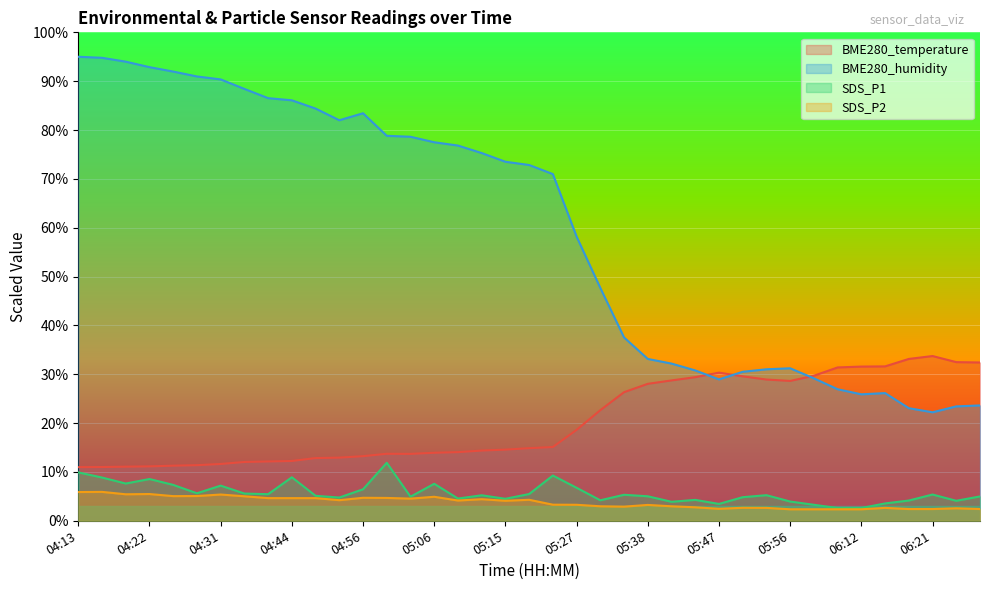

Reading left to right, what are all the values shown in this chart?

BME280_temperature: 11.0	11.0	11.1	11.1	11.3	11.4	11.6	12.0	12.1	12.2	12.8	12.9	13.2	13.7	13.7	13.9	14.1	14.4	14.6	14.9	15.1	18.6	22.6	26.3	28.0	28.7	29.4	30.3	29.6	28.9	28.6	29.7	31.4	31.6	31.6	33.1	33.7	32.5	32.4
BME280_humidity: 95.0	94.8	94.0	92.9	92.0	91.0	90.4	88.4	86.5	86.1	84.4	82.0	83.4	78.8	78.6	77.5	76.8	75.3	73.5	72.8	71.0	58.2	47.7	37.5	33.1	32.2	30.8	28.9	30.5	31.0	31.2	29.2	26.9	25.9	26.1	23.1	22.2	23.4	23.6
SDS_P1: 9.9	8.9	7.6	8.5	7.3	5.6	7.2	5.6	5.4	8.9	5.1	4.8	6.4	11.9	4.9	7.6	4.6	5.2	4.5	5.5	9.3	6.8	4.2	5.3	5.0	3.9	4.3	3.4	4.8	5.2	3.9	3.3	2.6	2.6	3.6	4.1	5.4	4.1	5.0
SDS_P2: 5.9	5.9	5.4	5.5	5.0	5.1	5.4	5.0	4.6	4.6	4.6	4.2	4.7	4.7	4.5	4.9	4.1	4.4	4.1	4.3	3.3	3.3	3.0	2.9	3.2	3.0	2.8	2.5	2.7	2.6	2.4	2.4	2.4	2.4	2.6	2.4	2.4	2.6	2.4